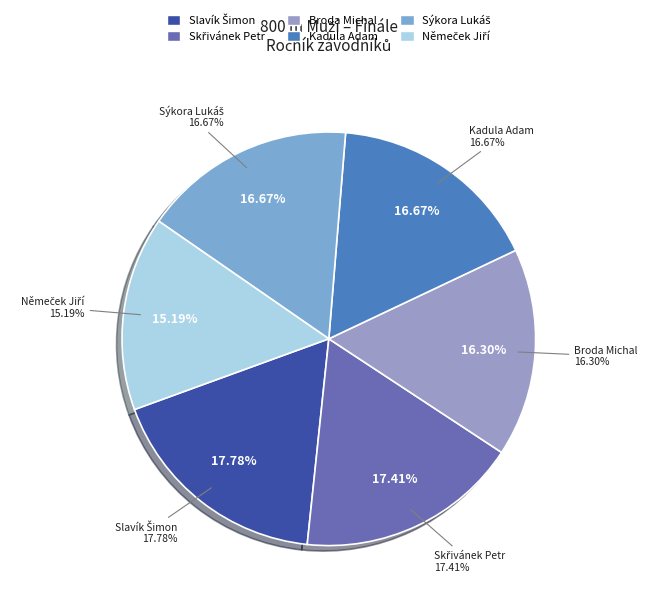

The Sýkora Lukáš slice represents 17% of the pie. True or false?

True